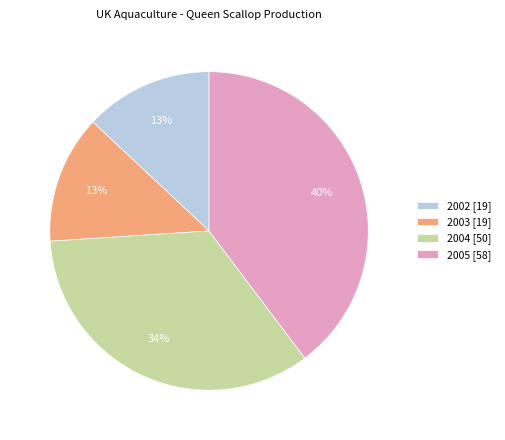

Which has a higher value, 2005 or 2002?

2005